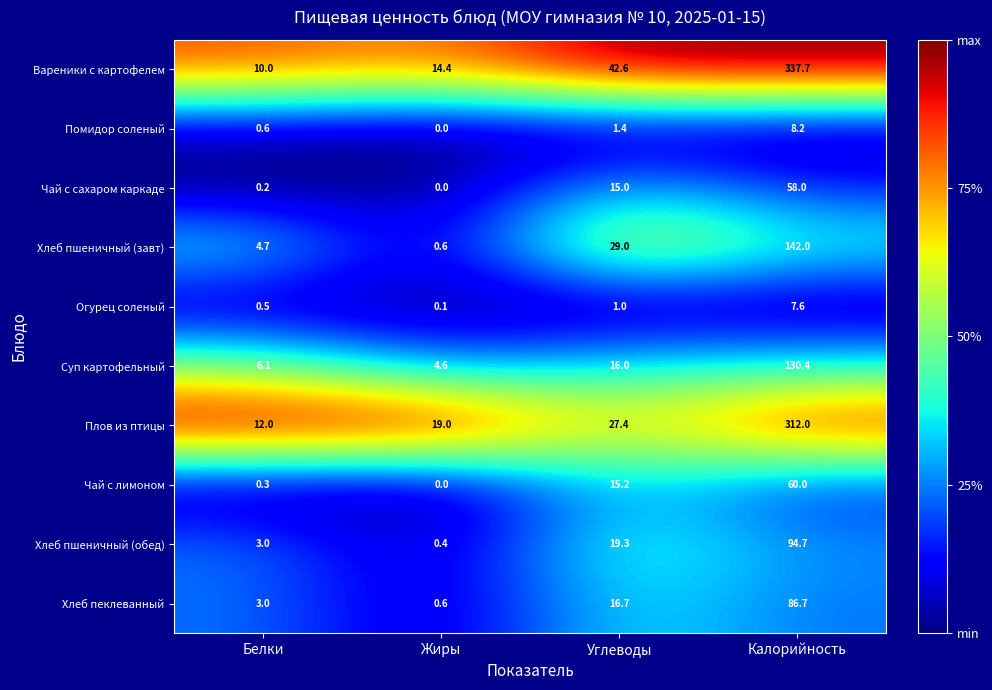

What is the lowest value of the Суп картофельный series?

4.6